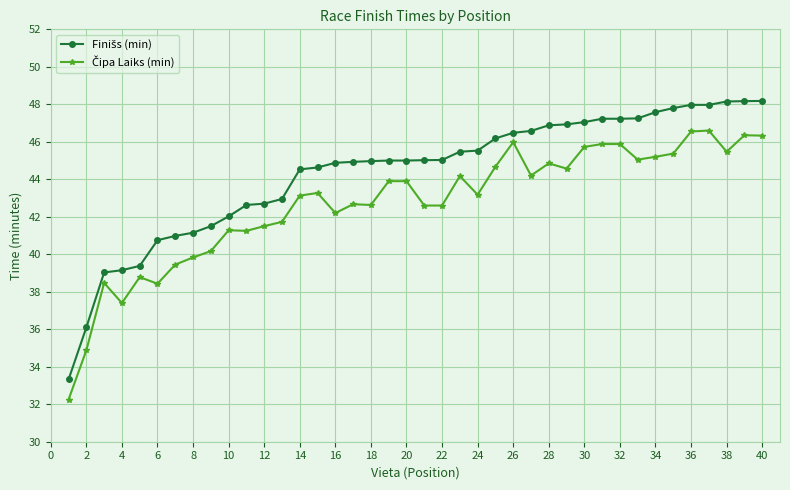

What is the greatest value displayed?

48.2